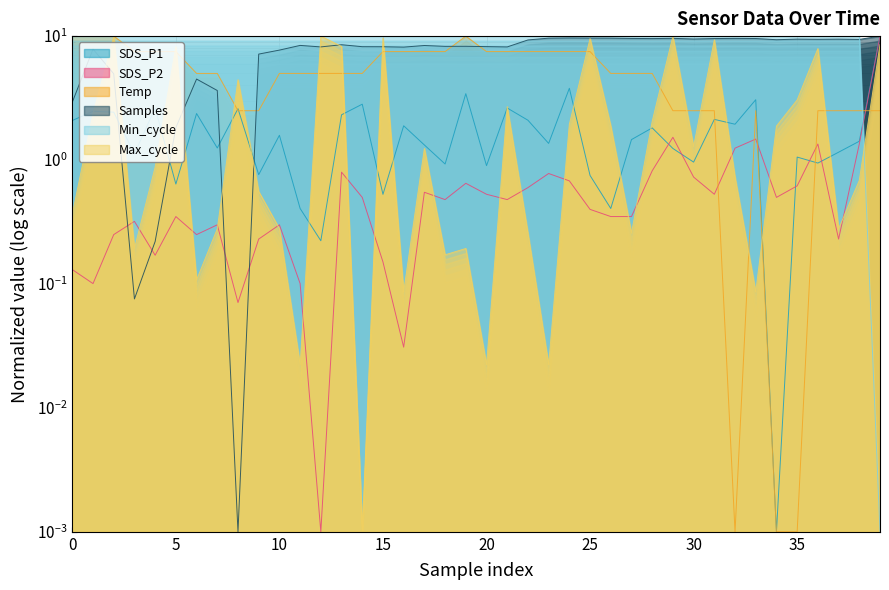

After their last crossing, which series has the higher values: SDS_P2 or Samples?

Samples